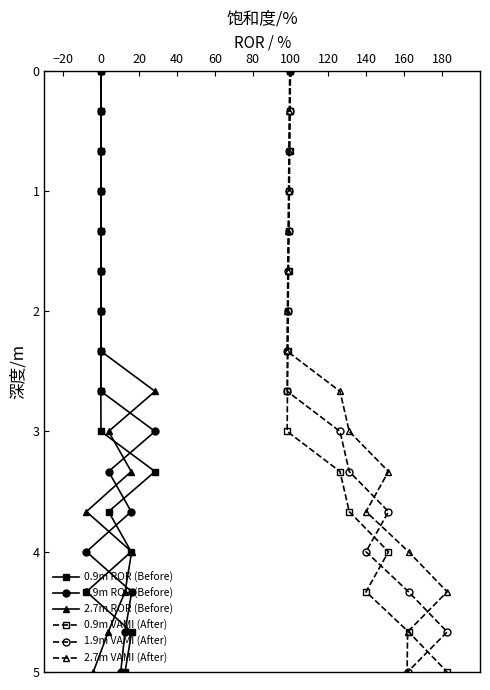

What is the average value of the 0.9m ROR (Before) series?

2.5